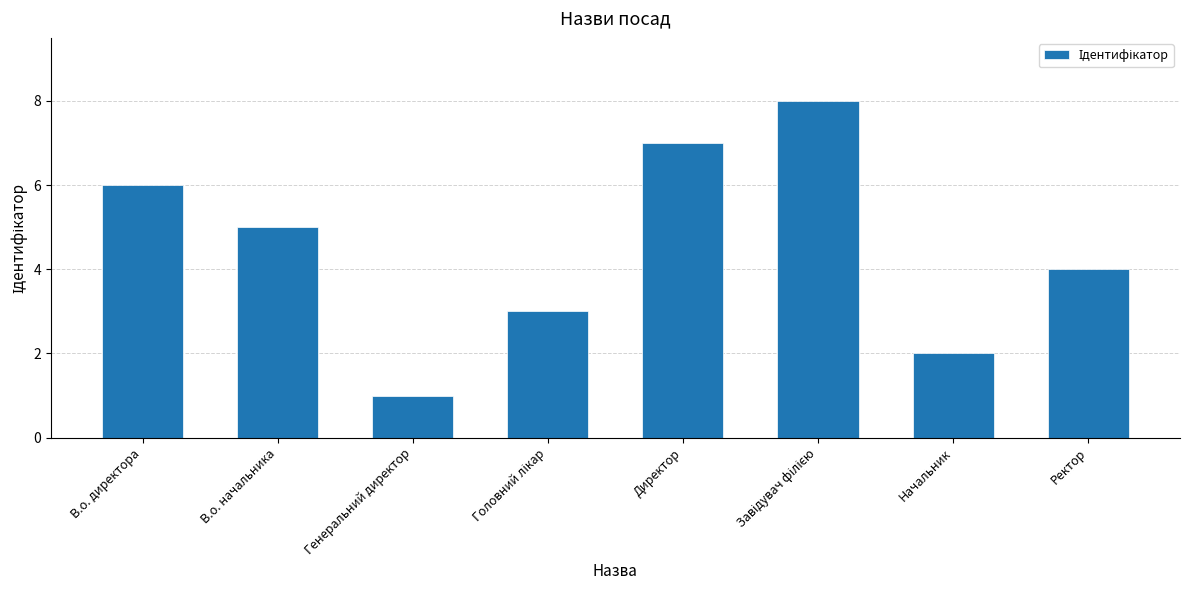

Reading right to left, extract all data points from this chart.

4	2	8	7	3	1	5	6